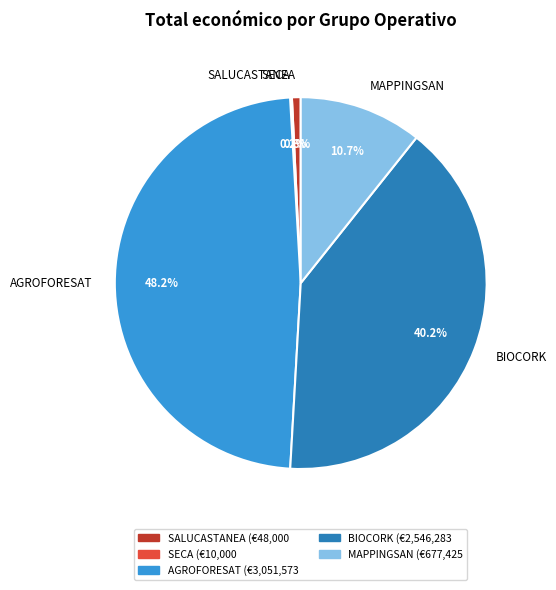

Which slice is the largest?

AGROFORESAT